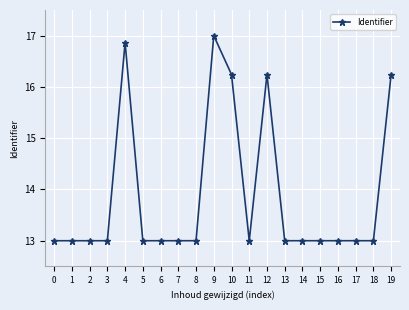

The value at 12 is 16.2. True or false?

True